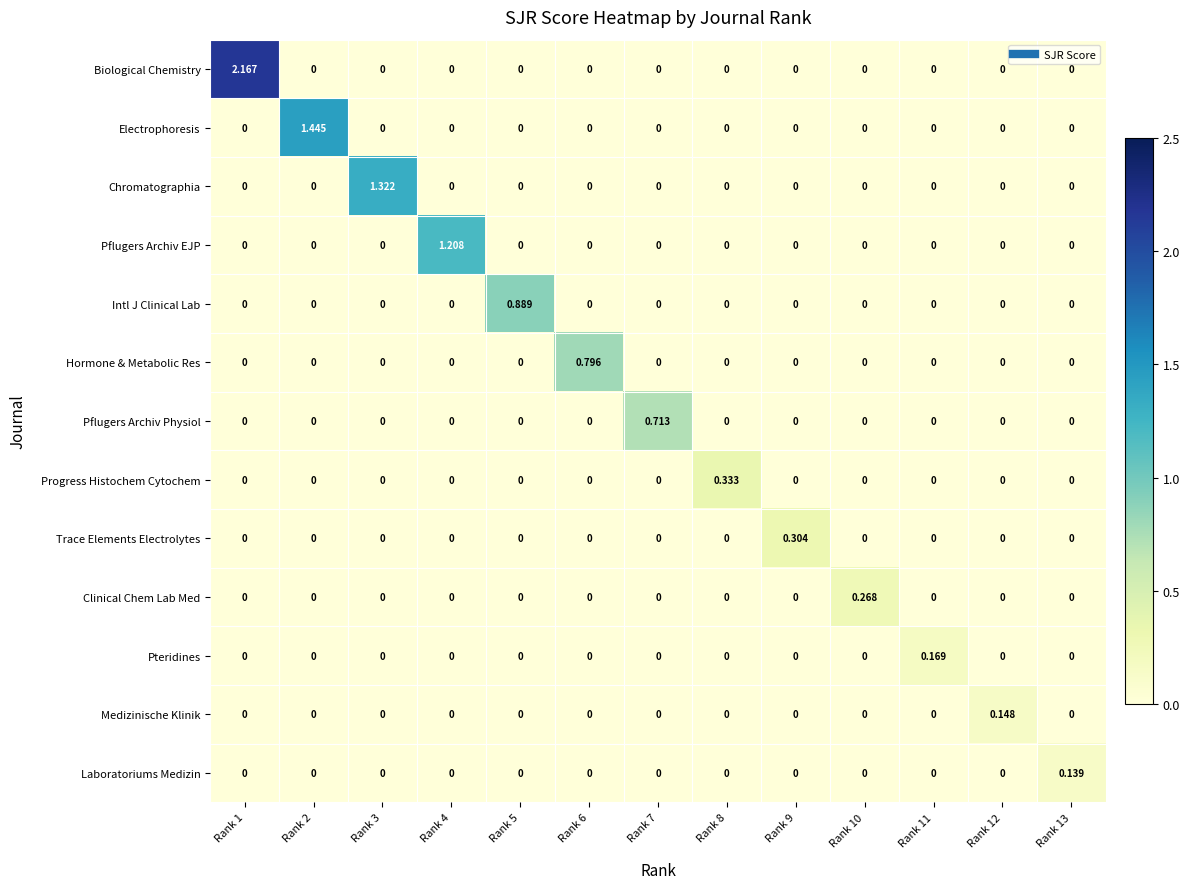

Which series changed the most between Rank 7 and Rank 9?

Pflugers Archiv Physiol